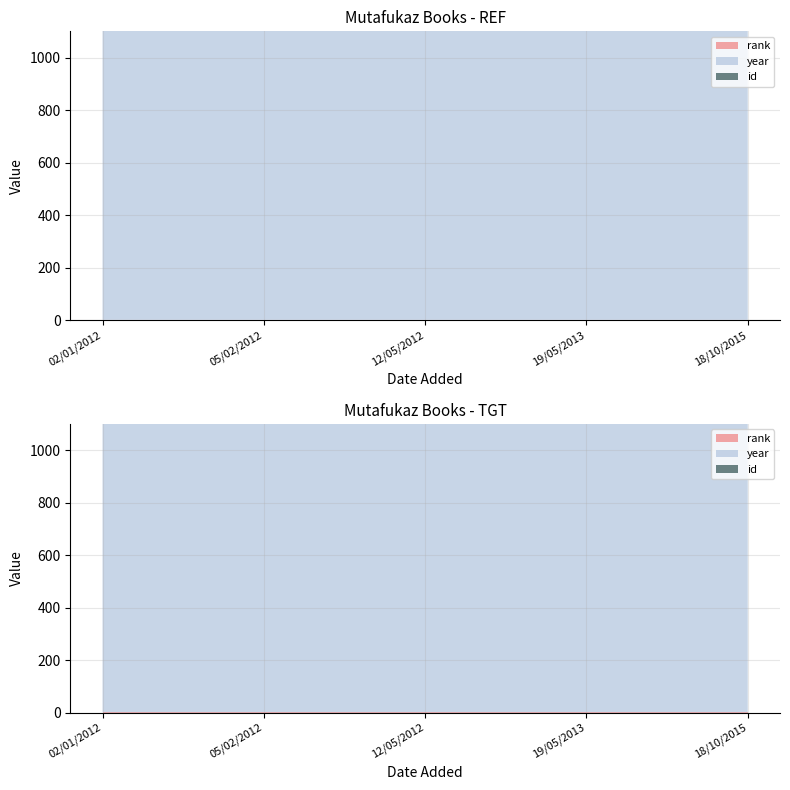

Reading left to right, transcribe all the data shown in this chart.

id: 18/10/2015=907	19/05/2013=773	12/05/2012=699	05/02/2012=697	02/01/2012=661
year: 18/10/2015=2015	19/05/2013=2013	12/05/2012=2010	05/02/2012=2006	02/01/2012=2007
rank: 18/10/2015=1	19/05/2013=1	12/05/2012=1	05/02/2012=1	02/01/2012=1